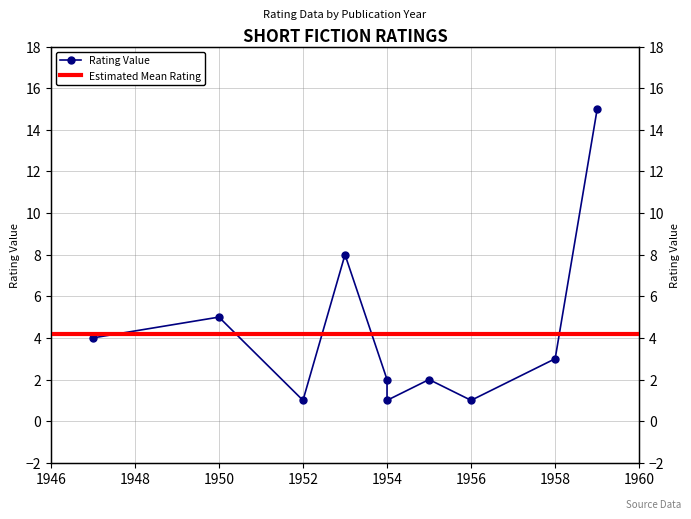

How many interior local peaks (higher than both neighbors) does the data have?

3